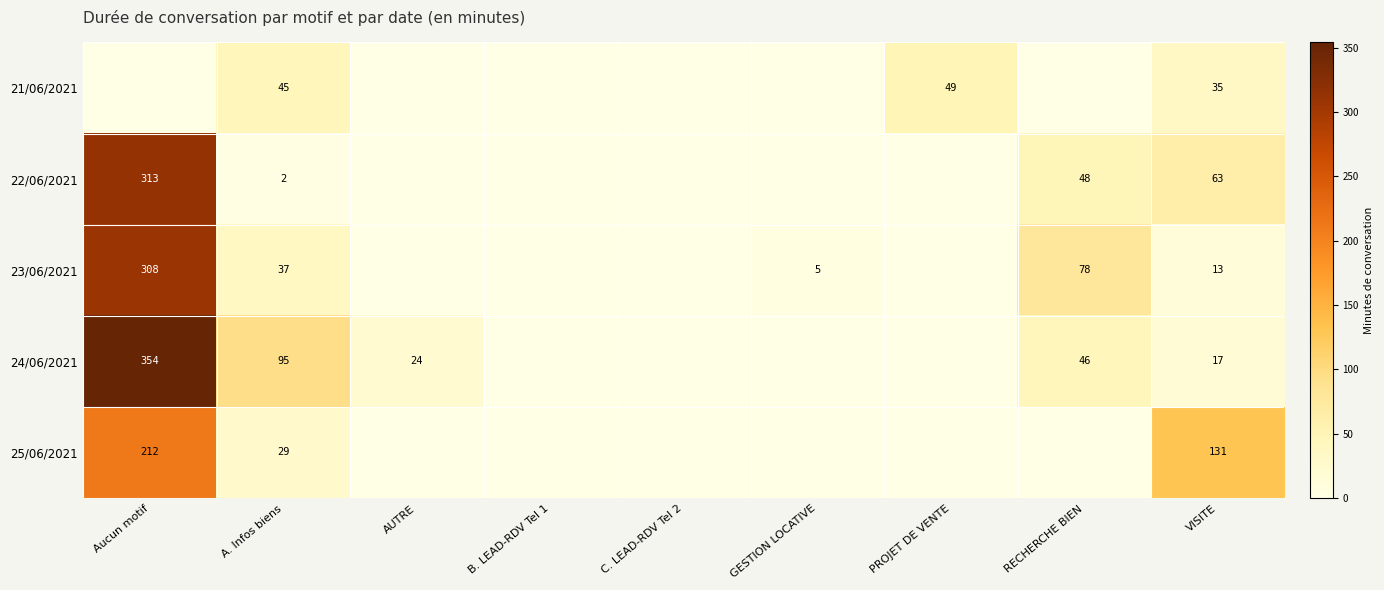

Count the number of categories in the chart.

9